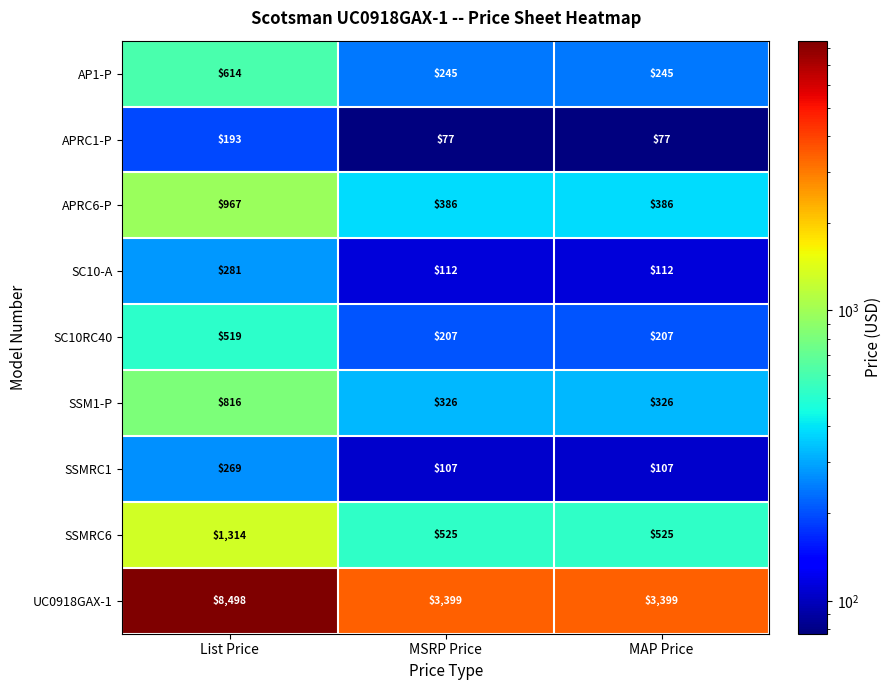

Is it true that SSMRC1 equals 107 at MSRP Price?

True